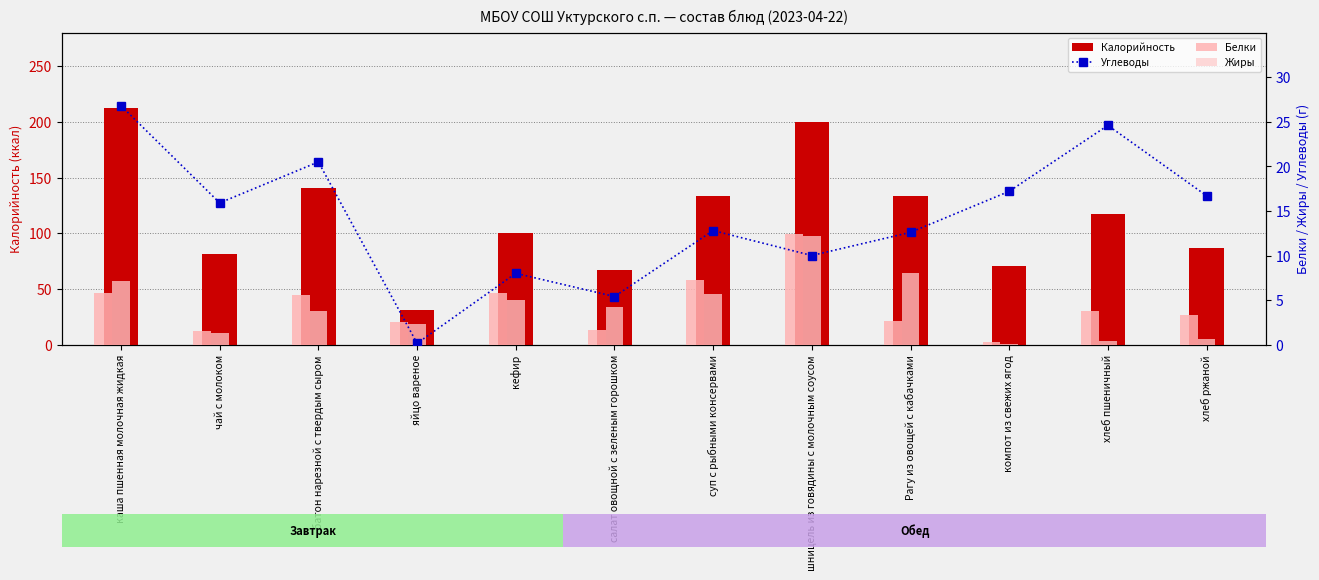

List the labels in order of Жиры value, smallest first.

компот из свежих ягод, хлеб пшеничный, хлеб ржаной, чай с молоком, яйцо вареное, батон нарезной с твердым сыром, салат овощной с зеленым горошком, кефир, суп с рыбными консервами, каша пшенная молочная жидкая, Рагу из овощей с кабачками, шницель из говядины с молочным соусом